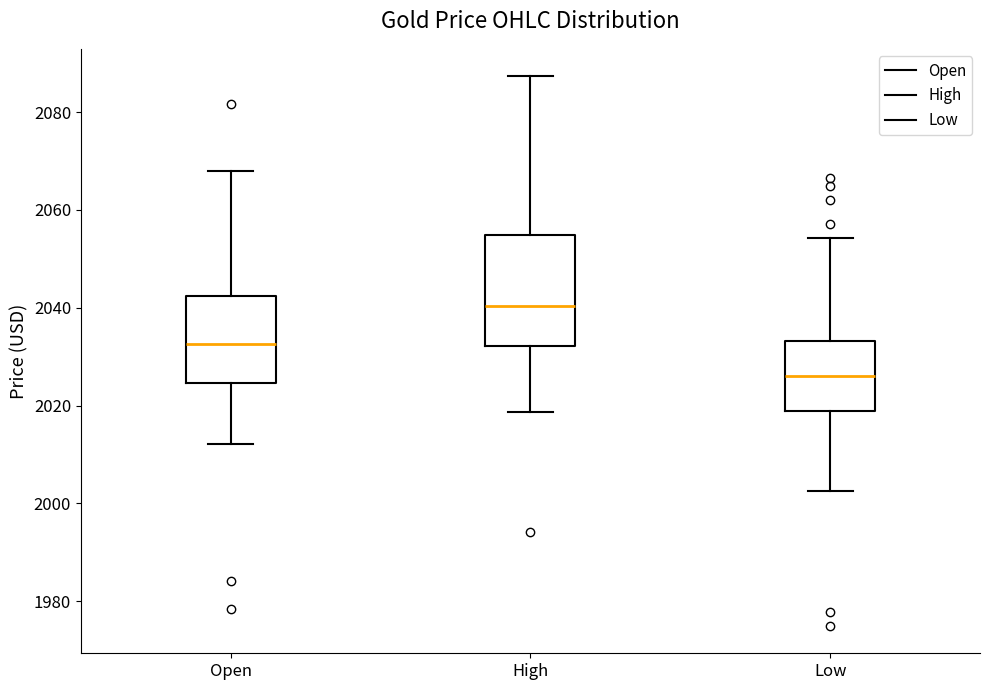

Comparing the boxes themselves (not the whiskers), which one is the tallest?

High